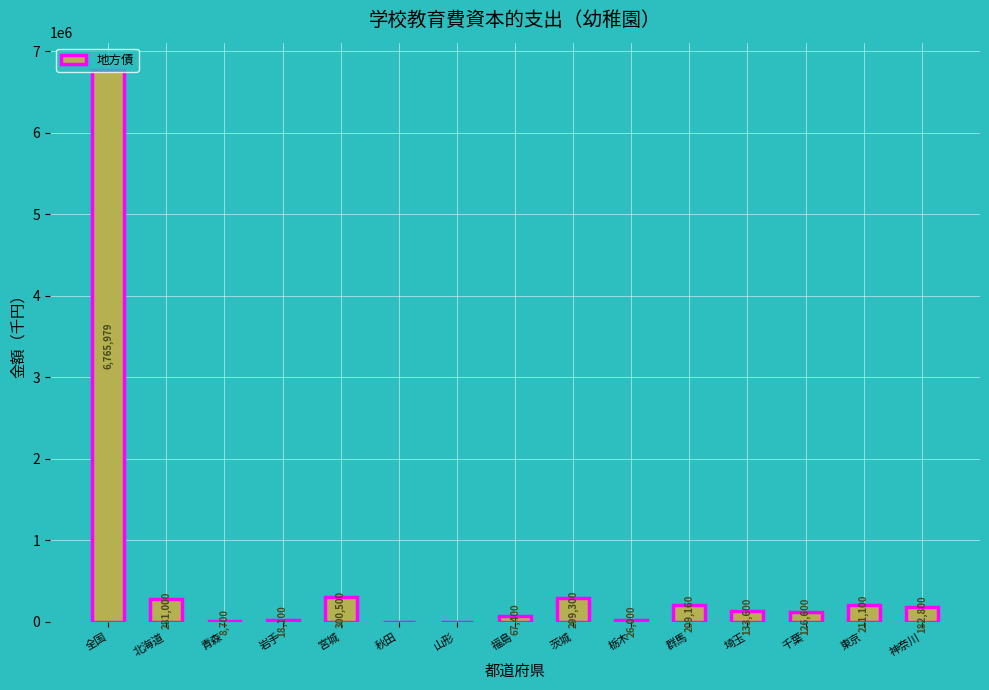

Approximately how many times larger is the value at 北海道 compared to 神奈川?

1.5